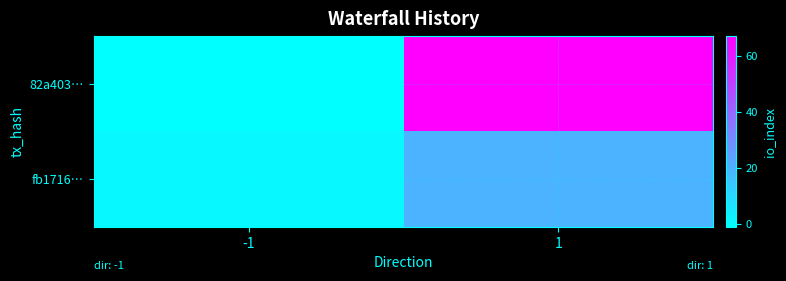

Reading left to right, transcribe all the data shown in this chart.

82a403…: -1=-1	1=67
fb1716…: -1=1	1=19